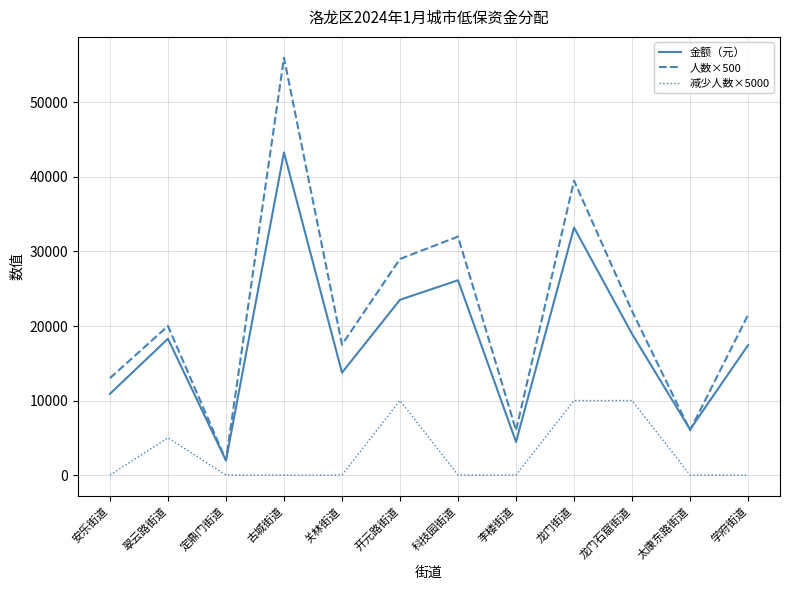

At which label is 金额（元） closest to 22620?

开元路街道